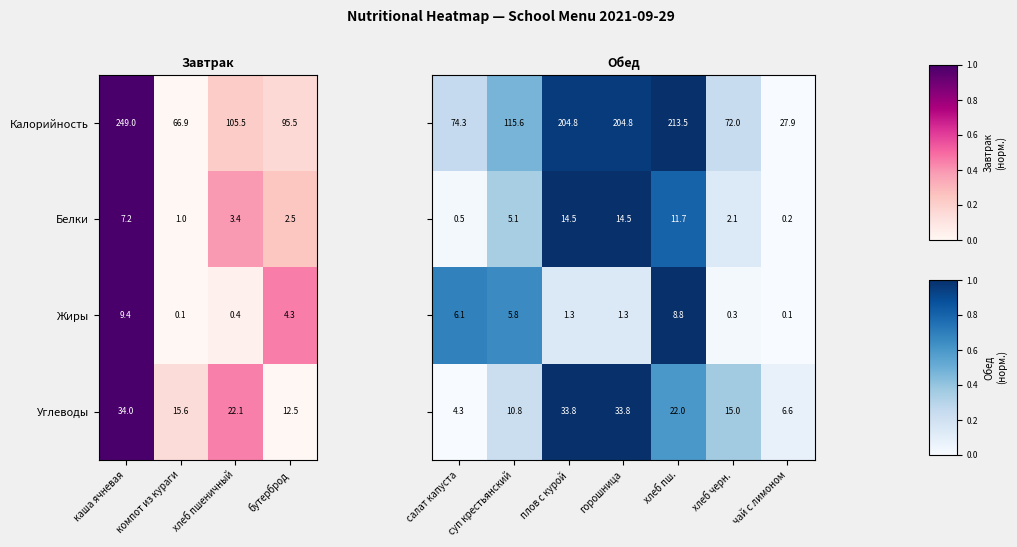

What is the difference between the Жиры values at бутерброд and каша ячневая?

5.1